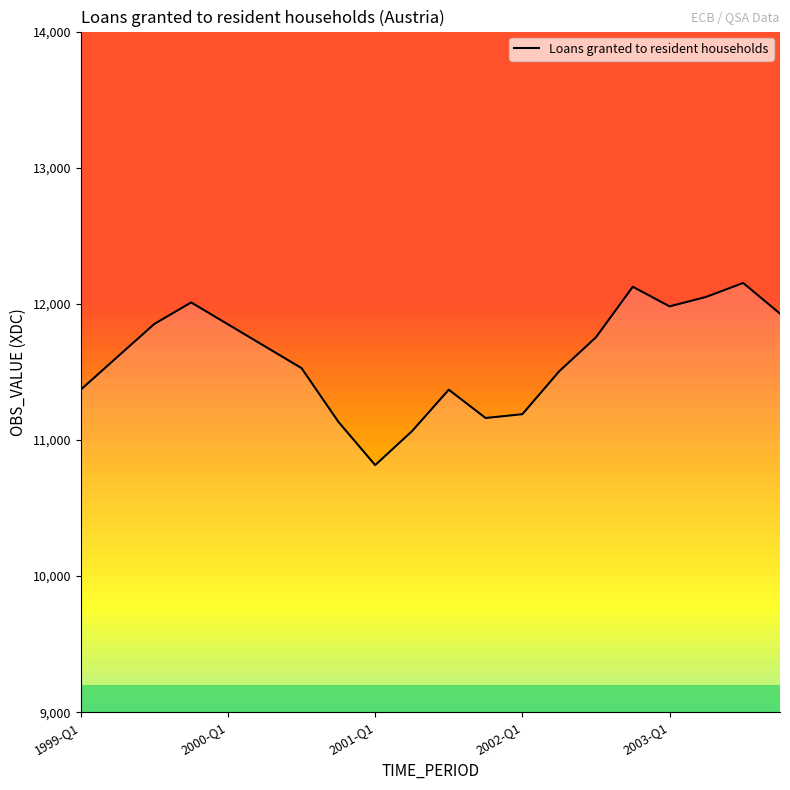

What is the minimum value shown in the chart?

10815